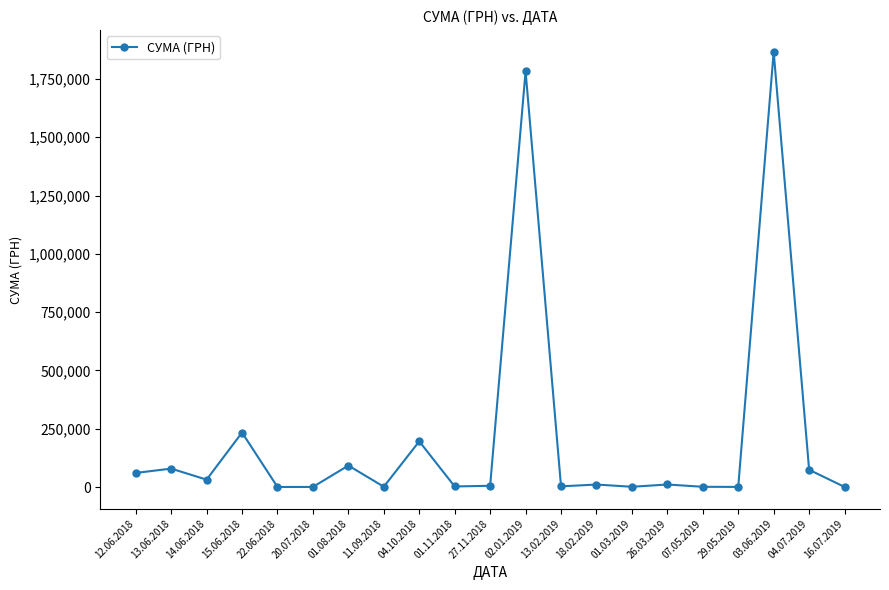

The value at 01.08.2018 is 92250.0. True or false?

True